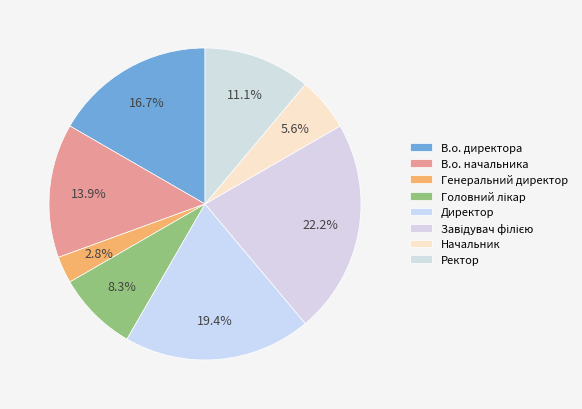

Rank the categories by value from lowest to highest.

Генеральний директор, Начальник, Головний лікар, Ректор, В.о. начальника, В.о. директора, Директор, Завідувач філією